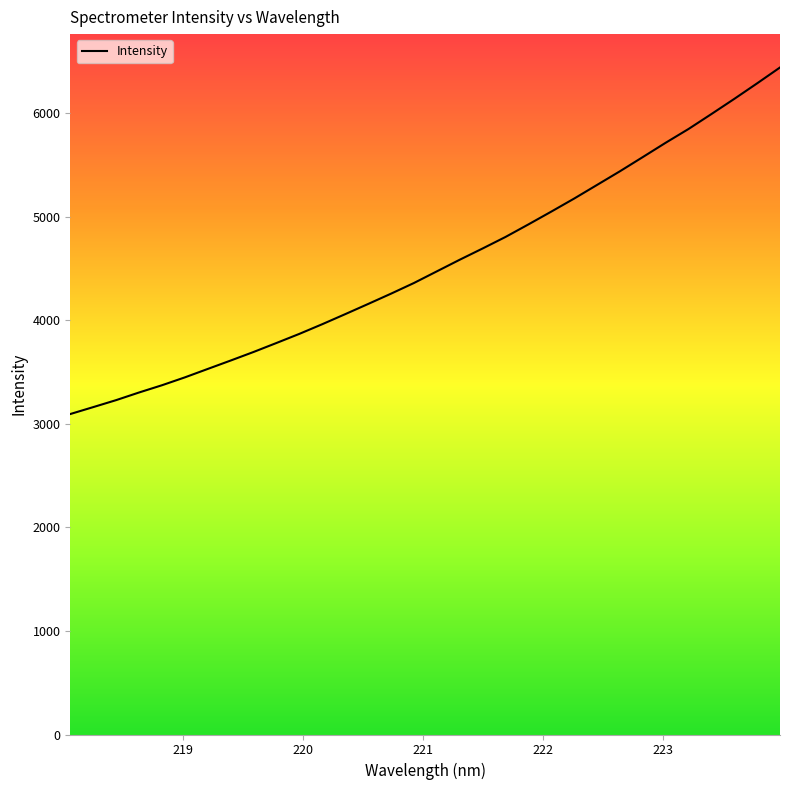

What is the difference between the maximum and minimum values?

3347.5